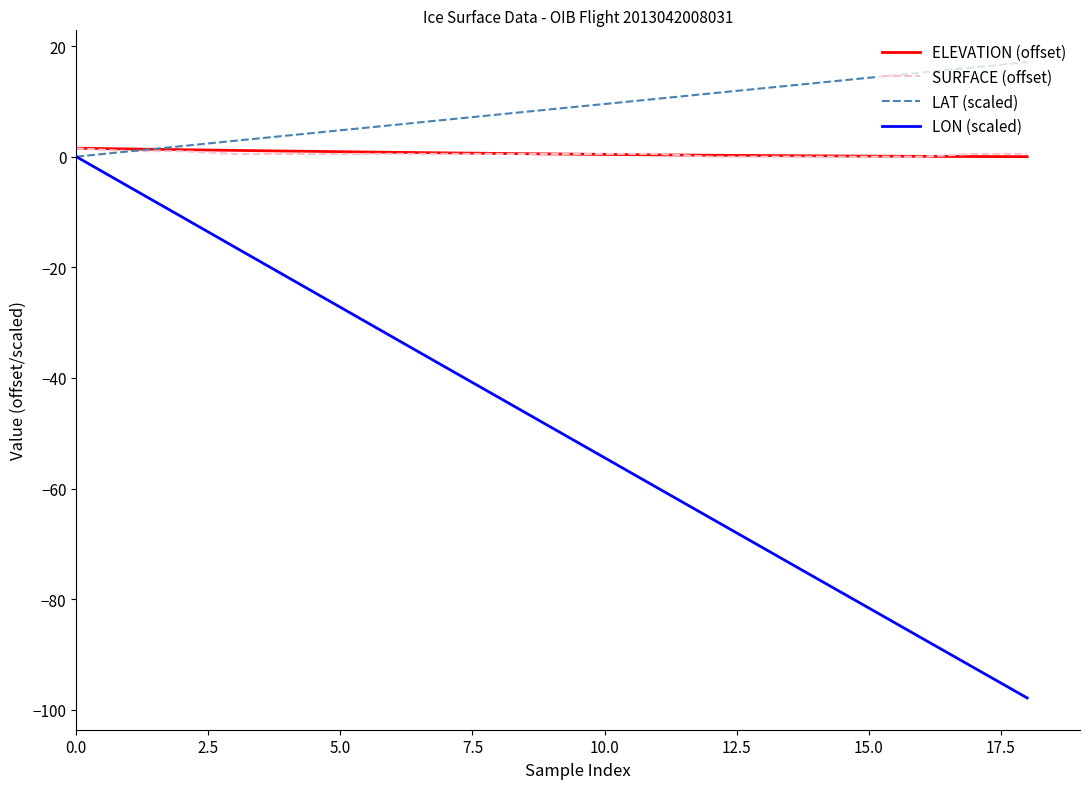

What is the sum of all LON (scaled) values?

-930.2